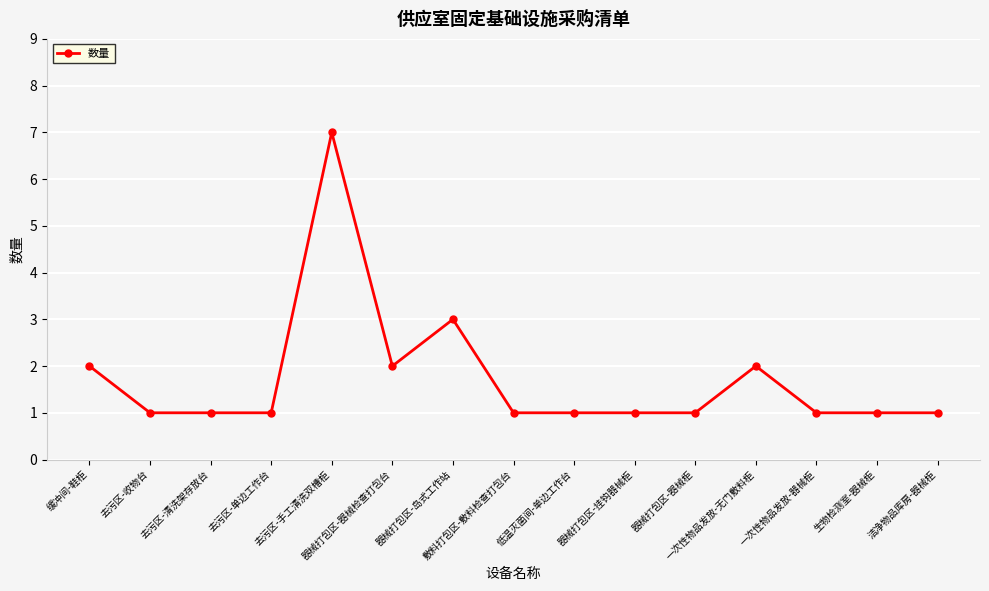

What is the approximate value at 一次性物品发放-器械柜?

1